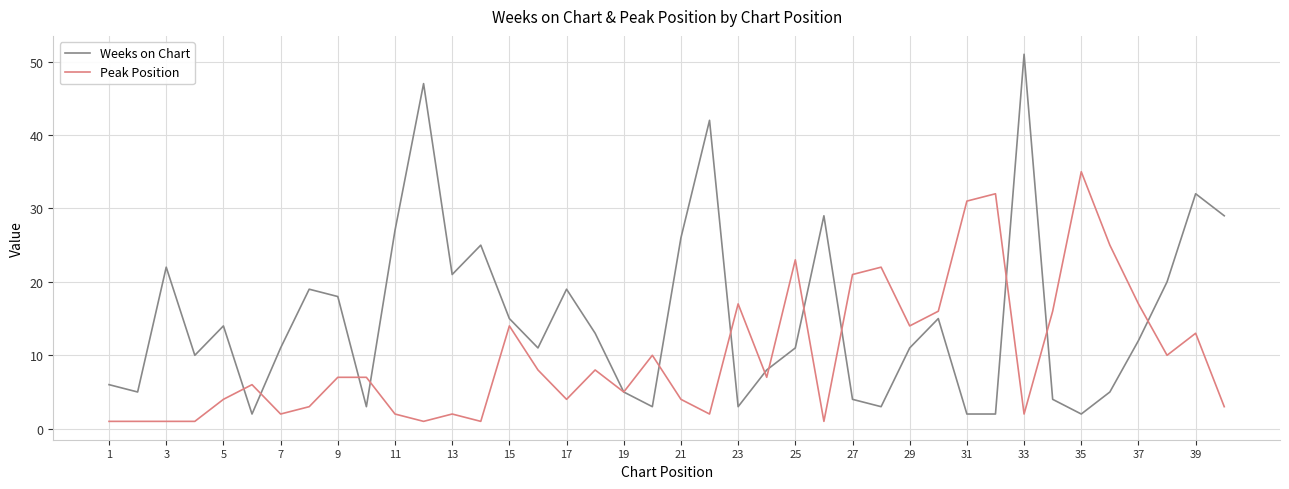

Which series has the largest range (max minus min)?

Weeks on Chart